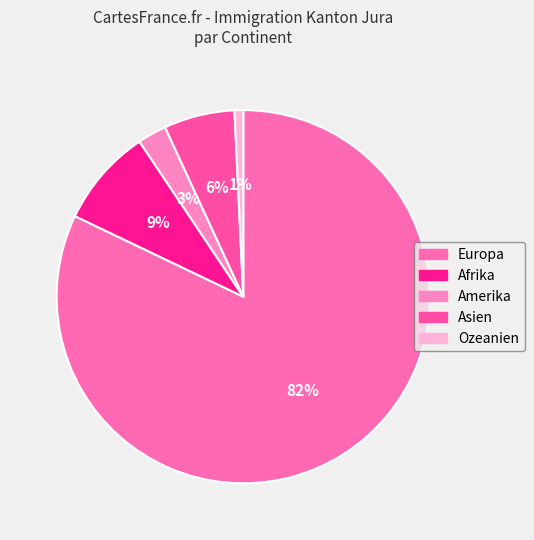

What percentage do Afrika and Europa together represent?

90.6%